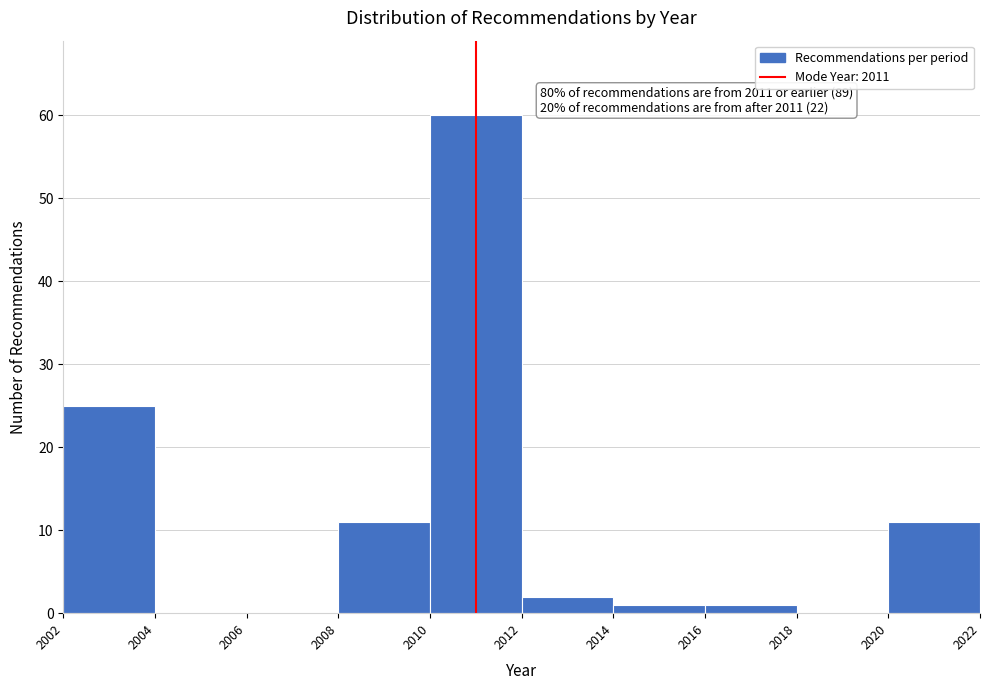

Over which range of the x-axis is the bar tallest?

2010 to 2012